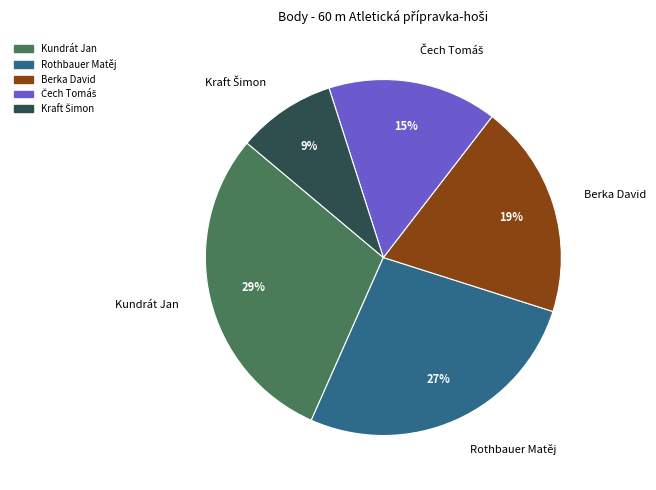

True or false: Berka David accounts for 9% of the total.

False